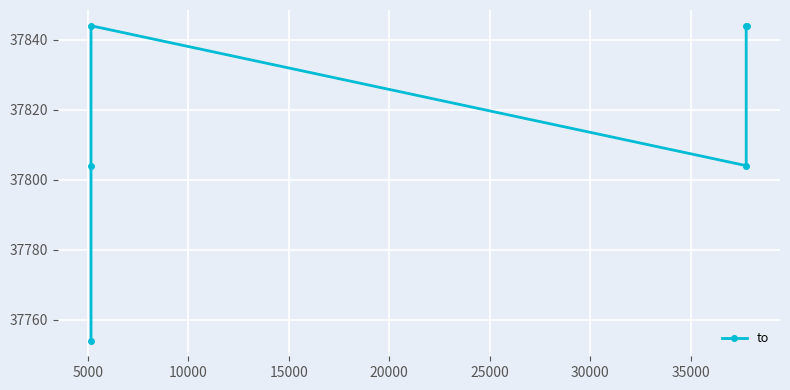

Approximately how many times larger is the value at 20000 compared to 25000?

1.0